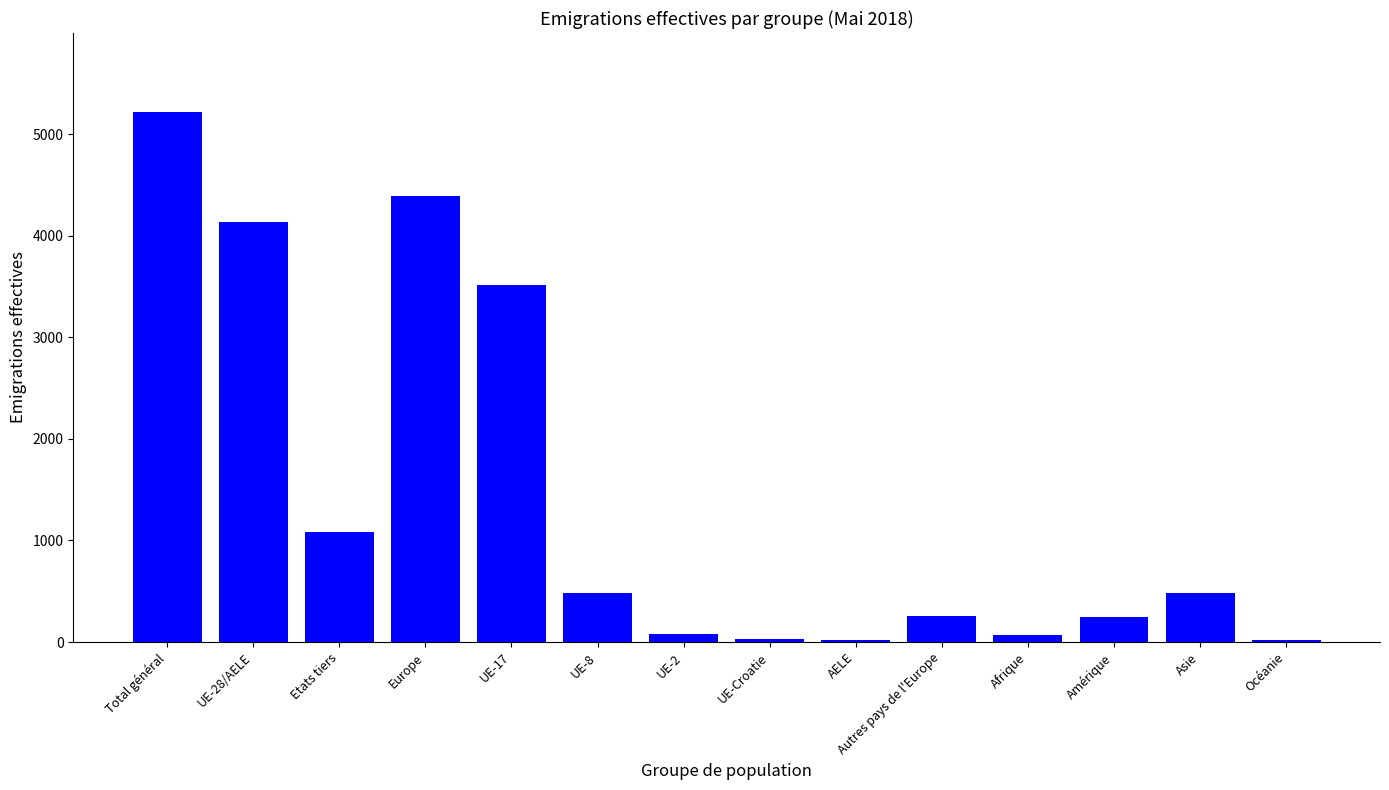

At which label is the value closest to 2615?

UE-17